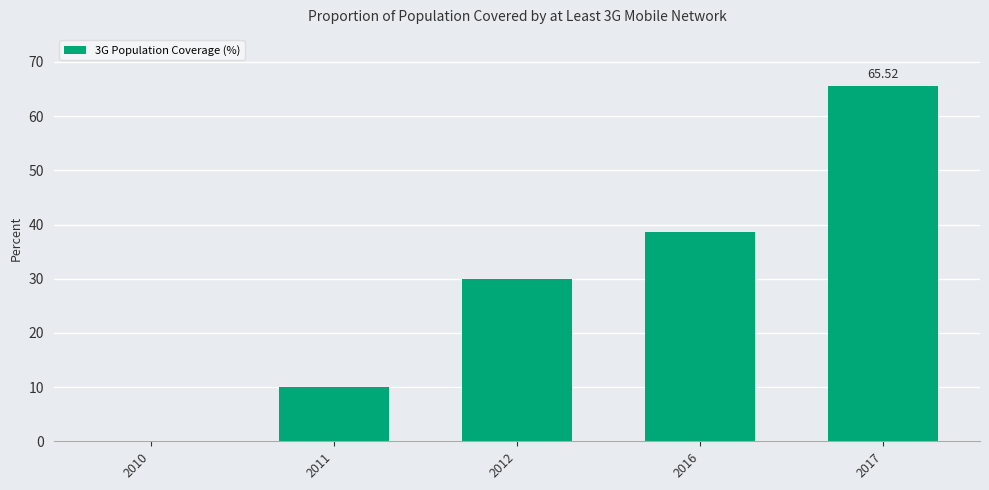

What is the sum of the values at 2010 and 2011?

10.0